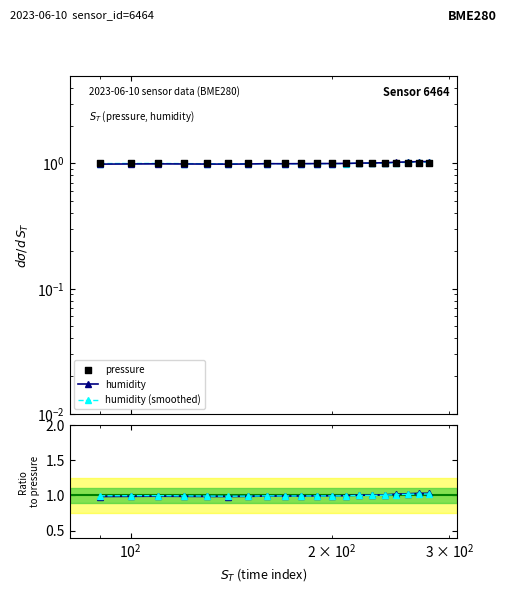

Is the value of humidity / pressure at $\mathdefault{10^{3}}$ greater than the value of humidity (smoothed) at $\mathdefault{10^{0}}$?

No